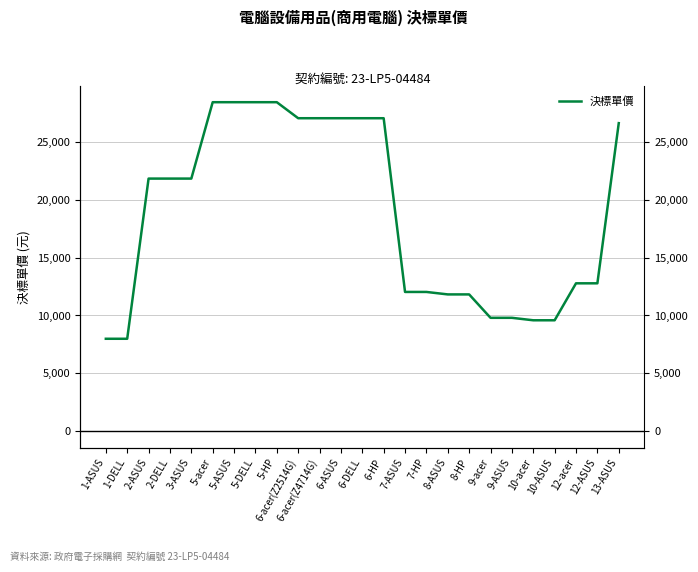

What is the label of the 3rd point from the right?

12-acer